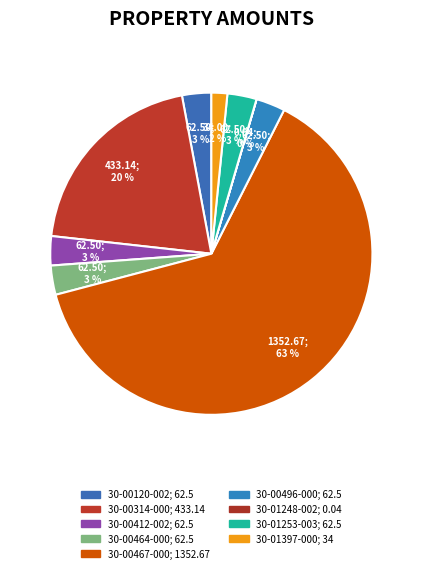

What portion of the pie excludes 30-01248-002?

100.0%